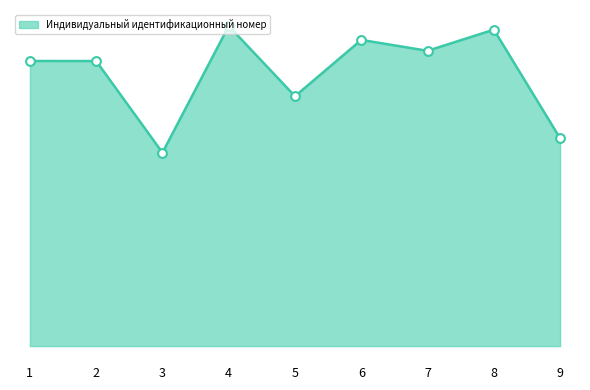

Approximately how many times larger is the value at 9 compared to 7?

0.7